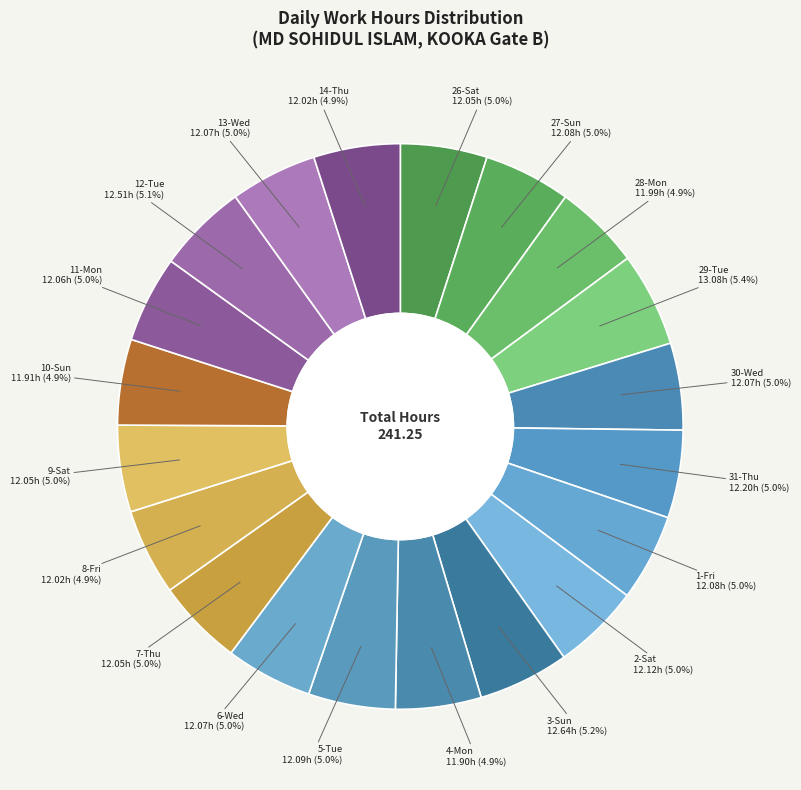

What percentage is NOT represented by 10-Sun?

95.1%